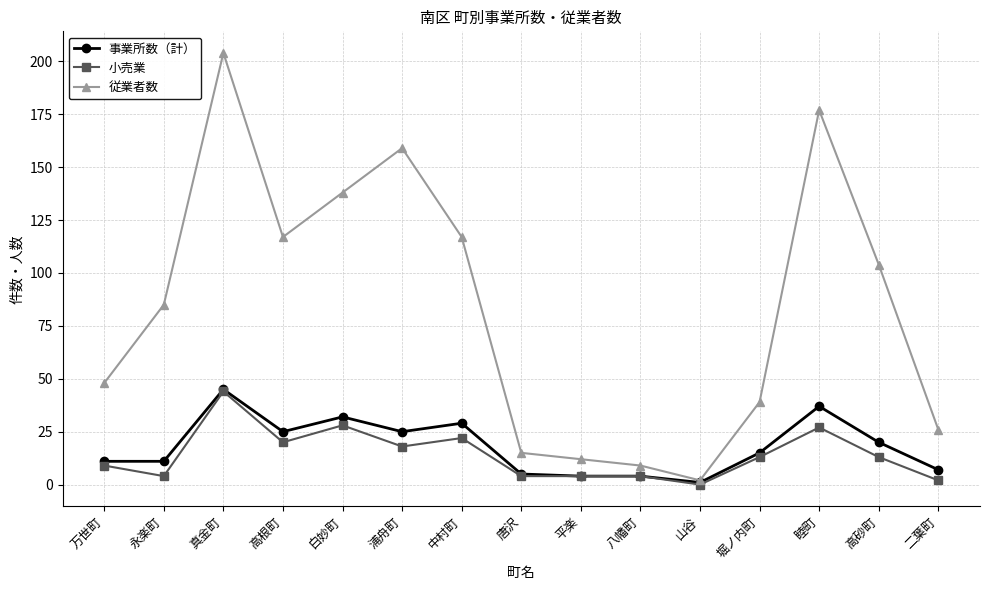

Which category has the lowest value across all series?

山谷